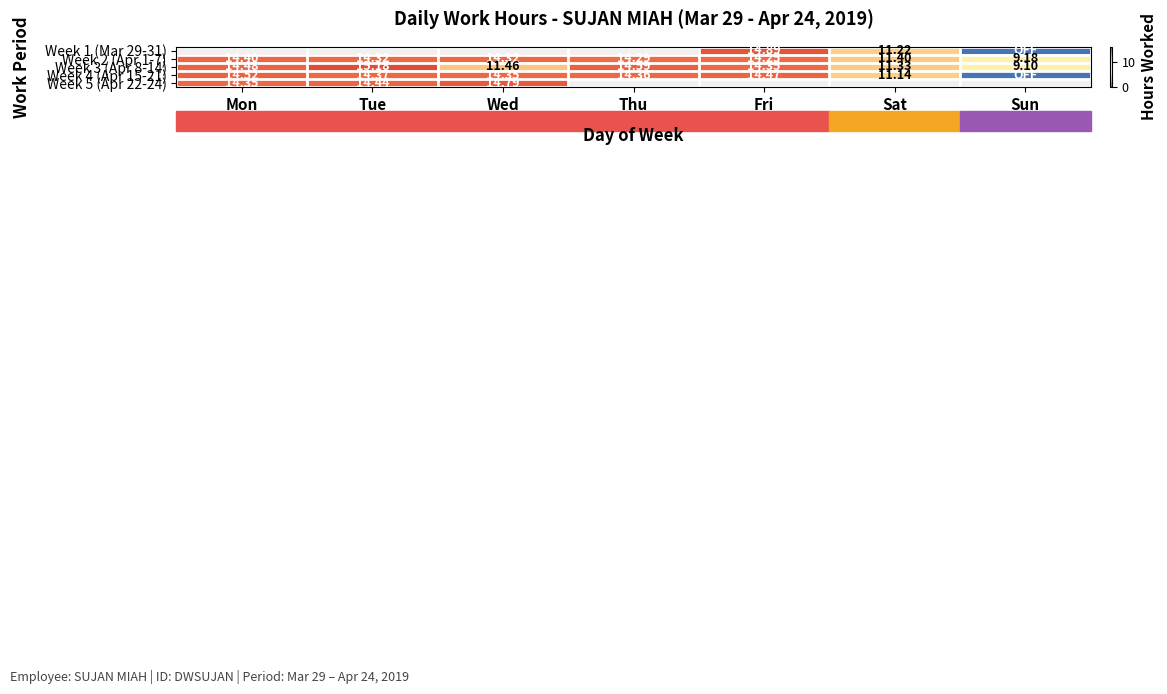

What is the average value of the Week 3 (Apr 8-14) series?

12.9